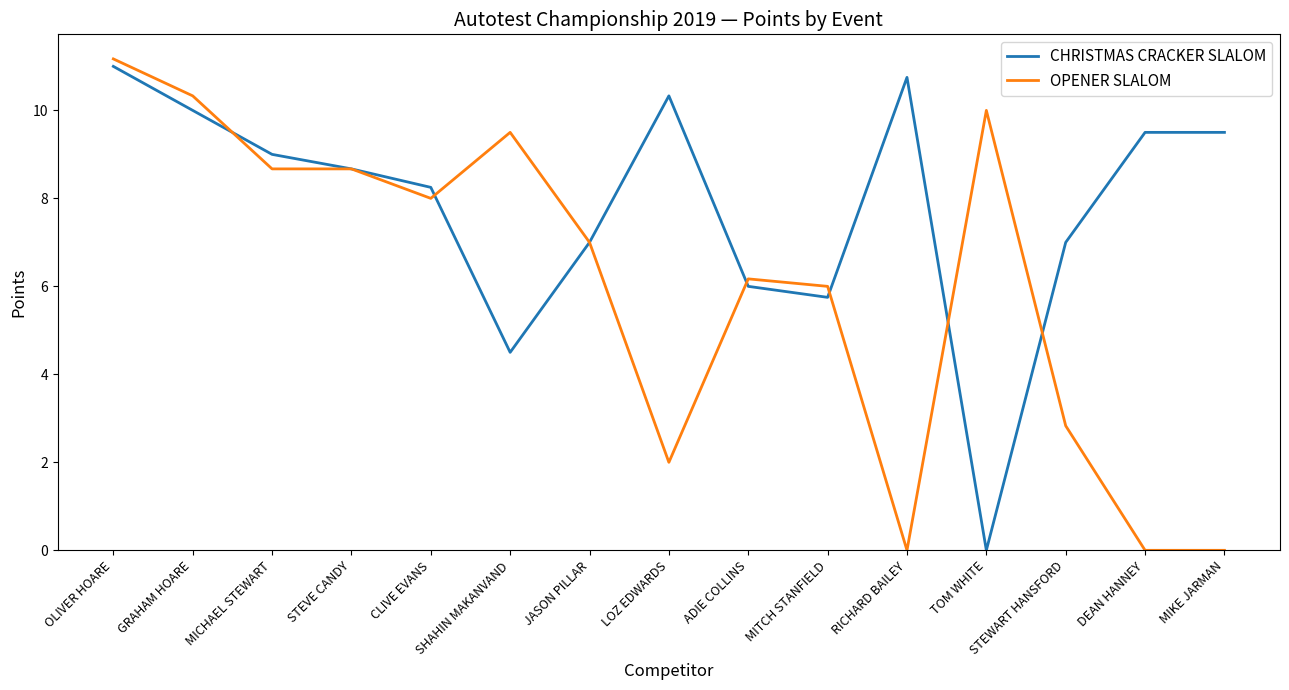

What is the approximate value of CHRISTMAS CRACKER SLALOM at DEAN HANNEY?

9.5